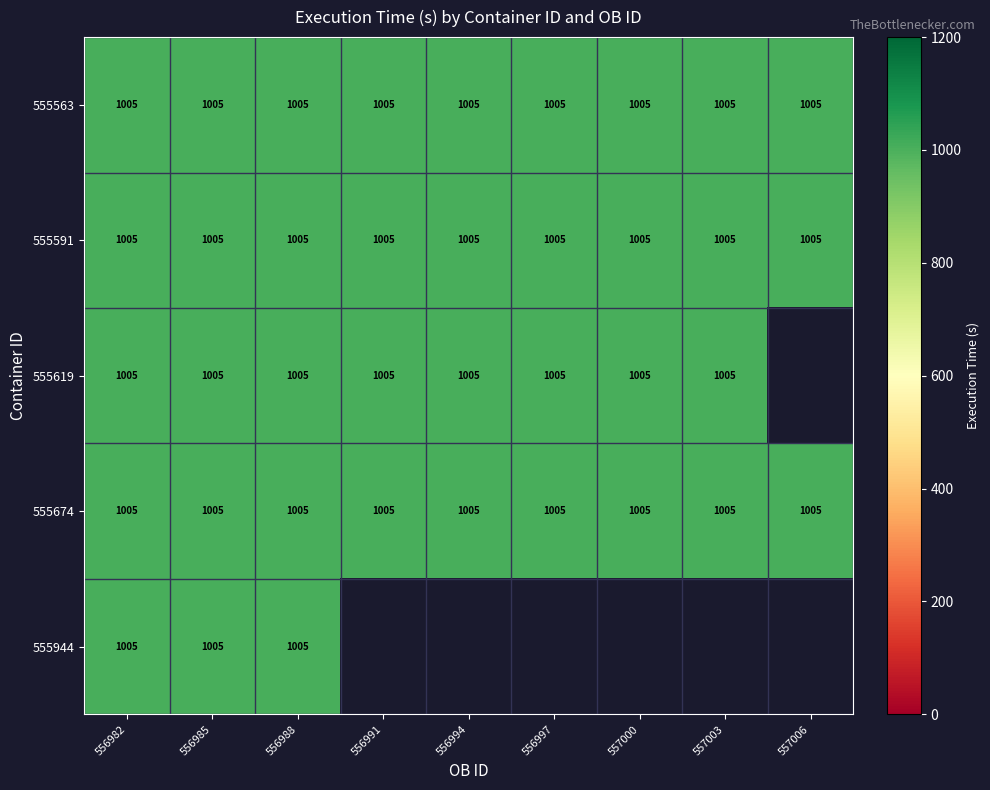

What is the average value of the 555563 series?

1005